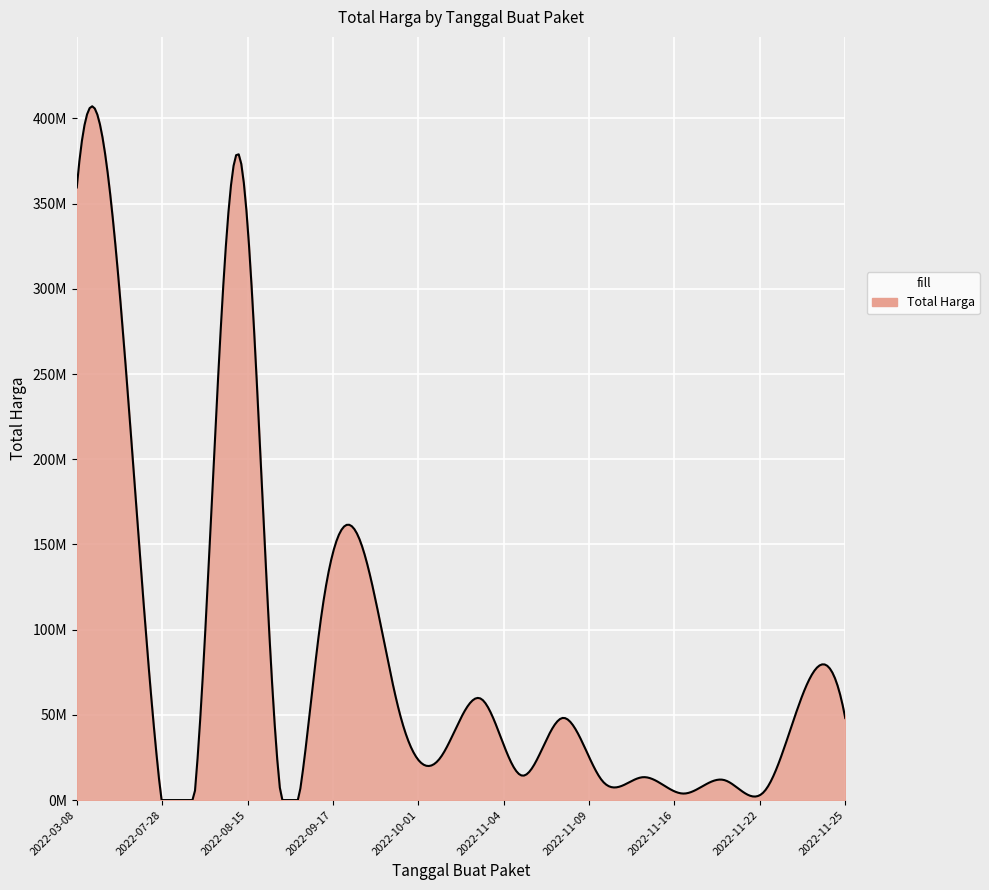

How many points are higher than both their immediate neighbors (excluding endpoints)?

6